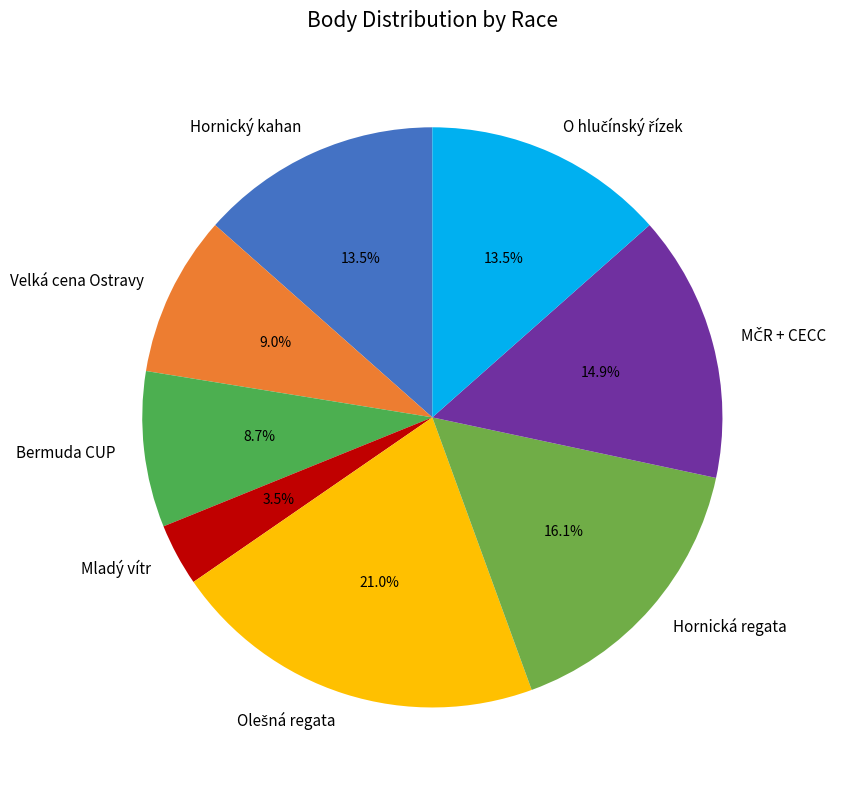

Is there a majority slice in this chart?

No